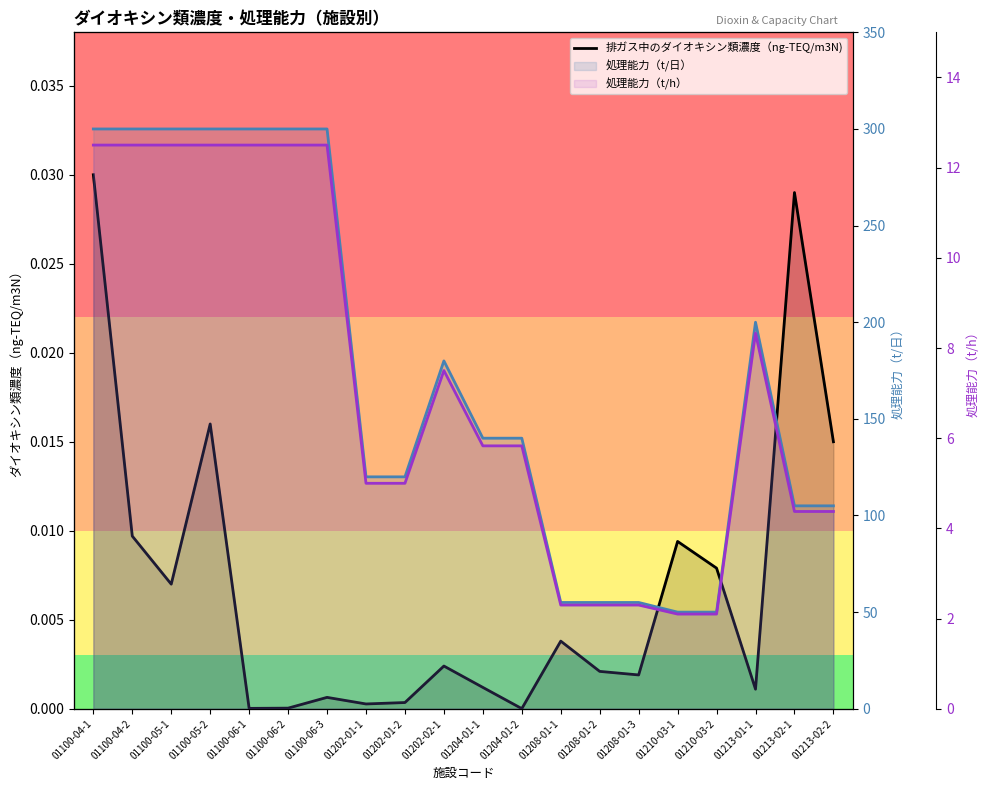

The value of 処理能力（t/日） at 01204-01-2 is 140.0. True or false?

True